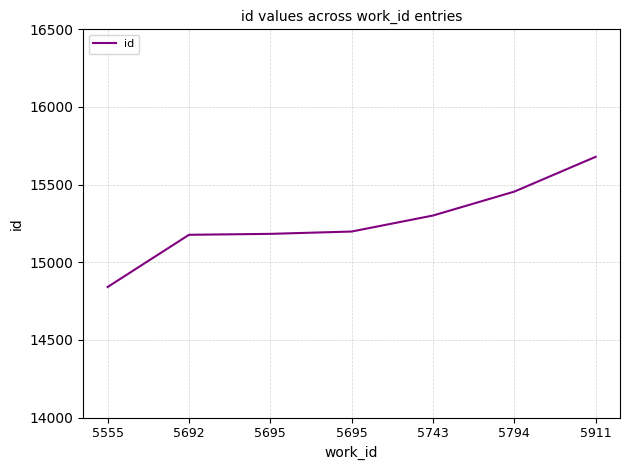

Approximately how many times larger is the value at 5911 compared to 5555?

1.1